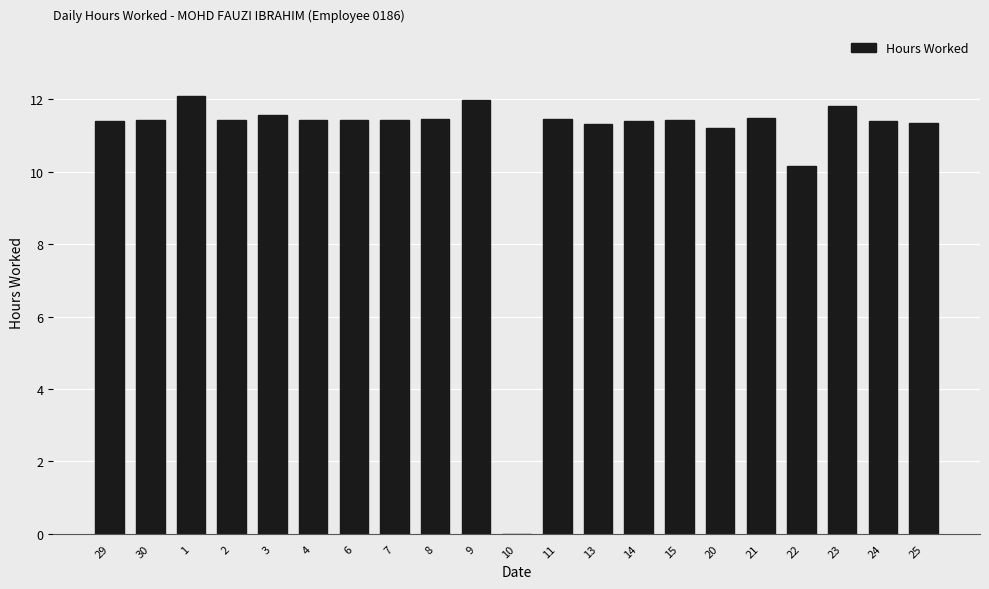

Between 8 and 22, which is larger?

8